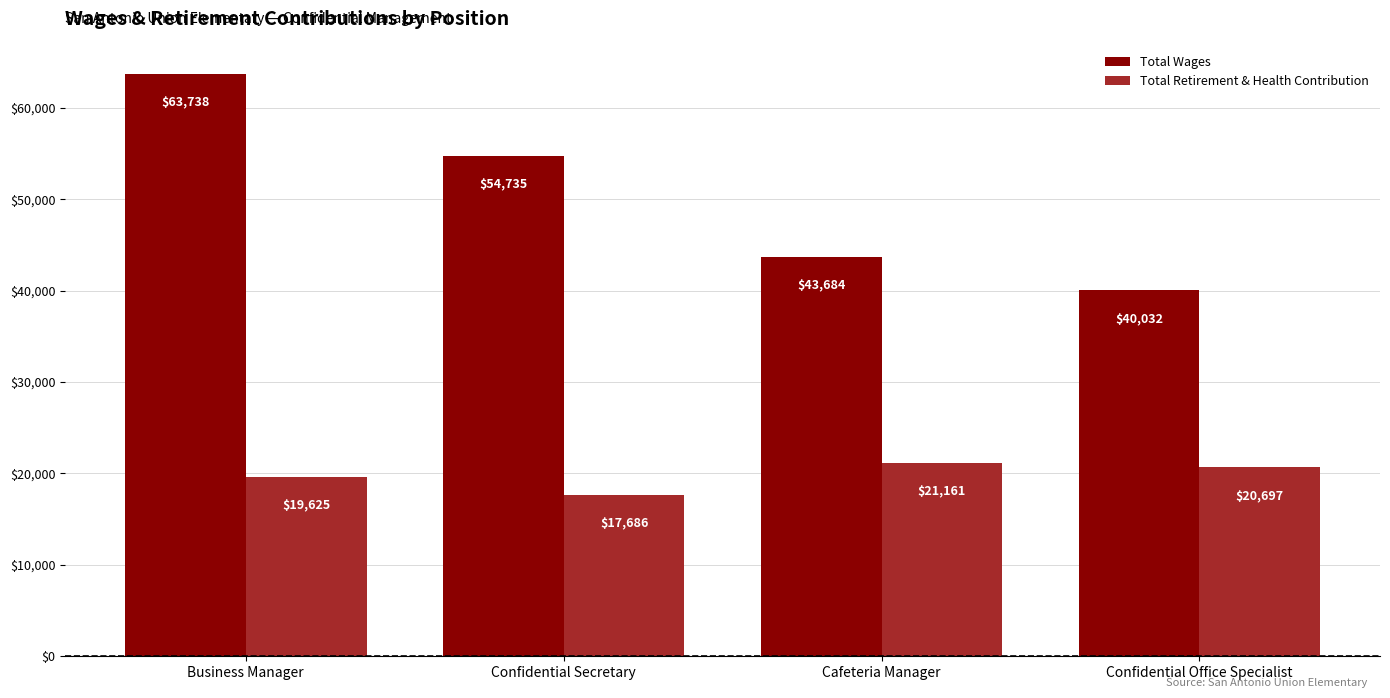

Does the chart contain stacked bars?

No